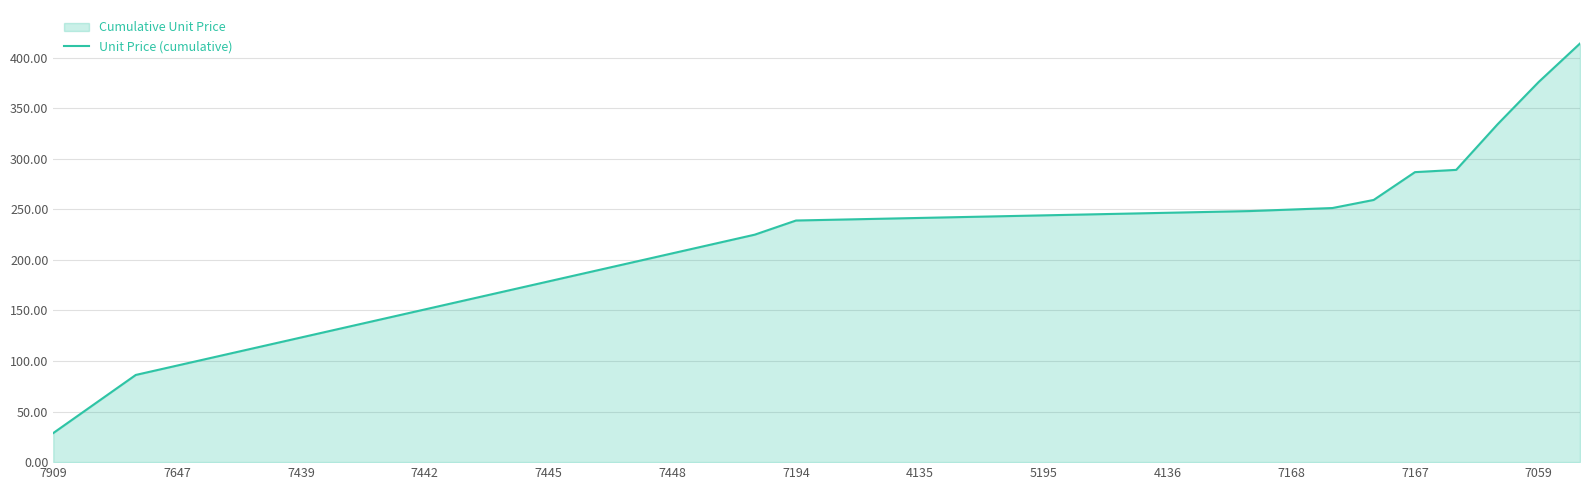

What is the difference between the values at 5195 and 7448?

37.6